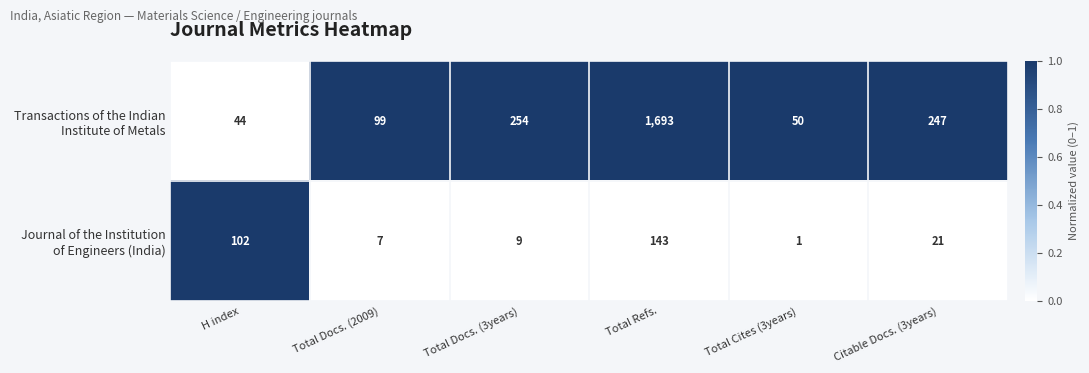

At which category is the sum across all series the highest?

Total Refs.